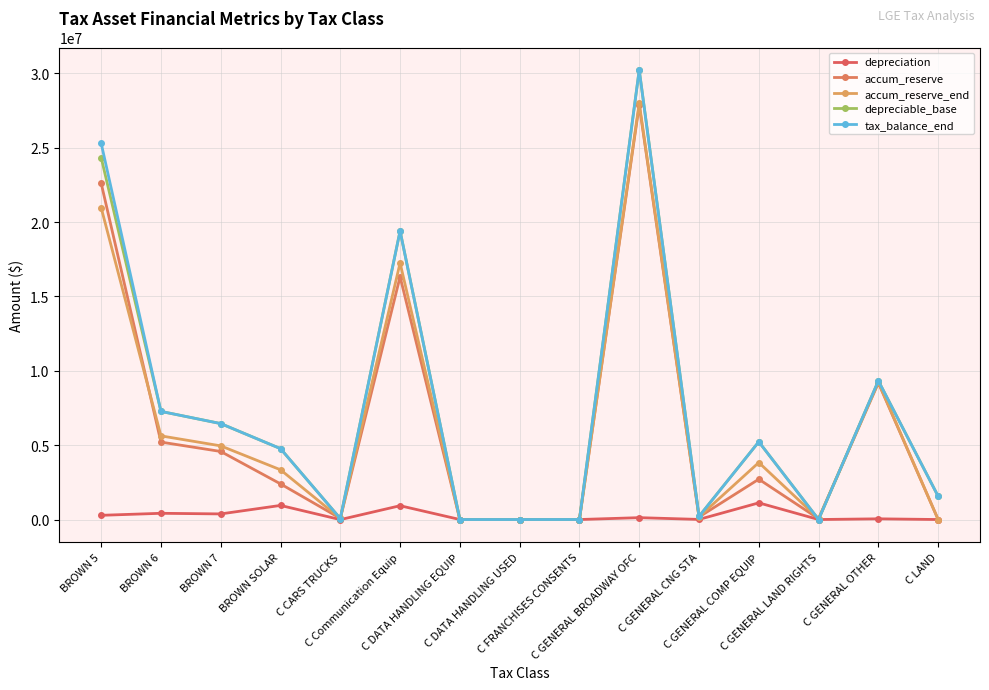

What is the difference between the maximum and minimum values in the depreciable_base series?

30229078.2